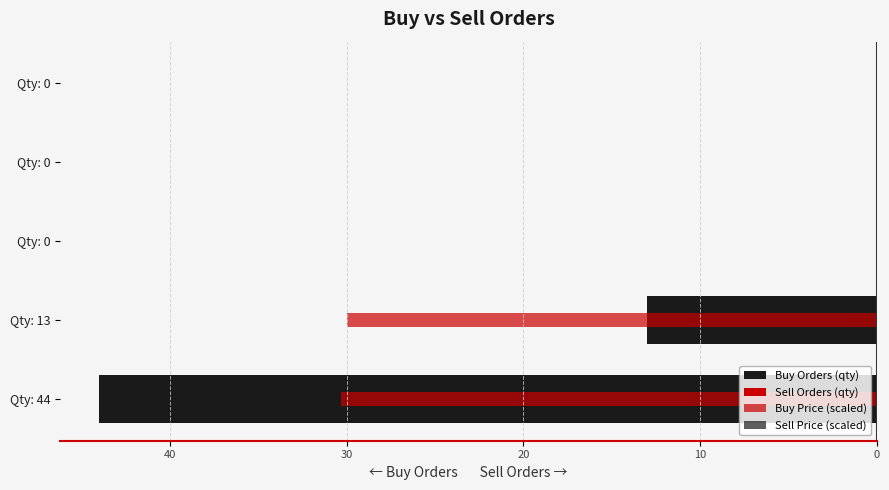

Does the chart contain stacked bars?

No